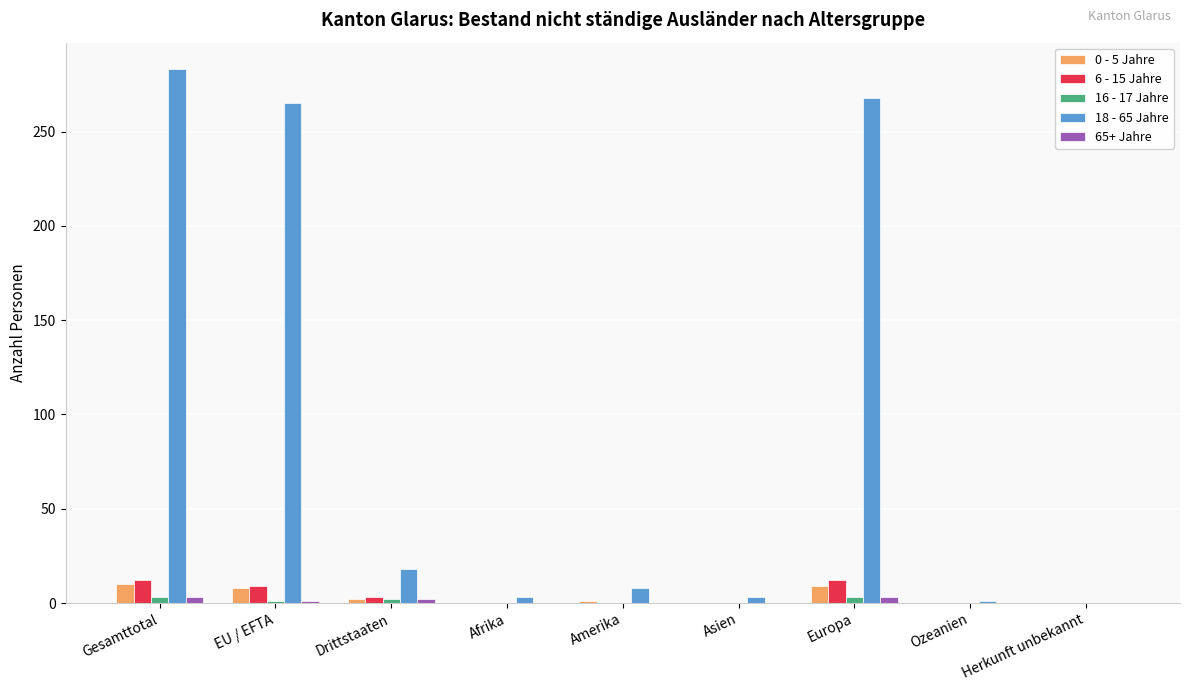

Are the bars horizontal?

No